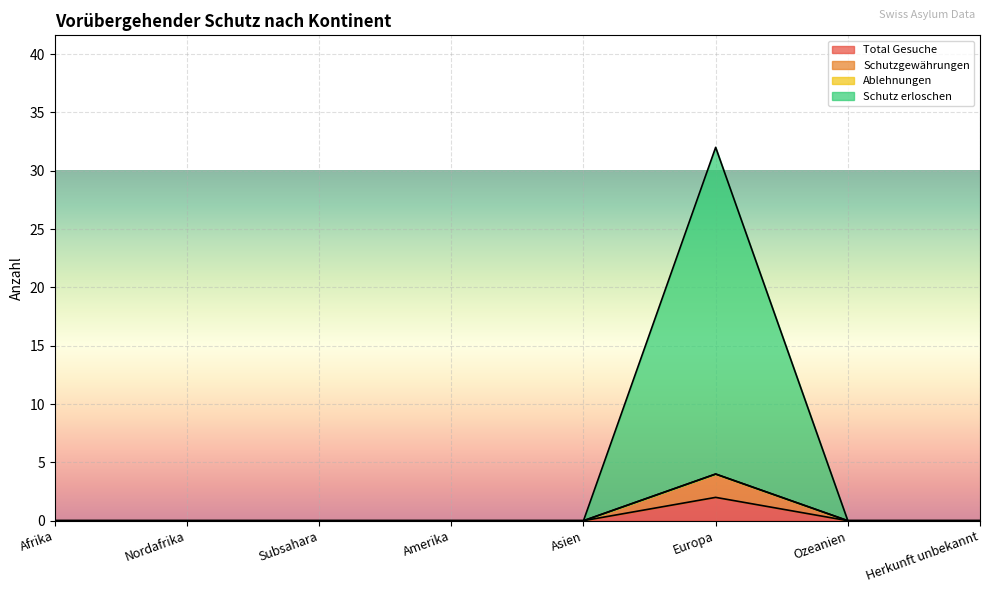

Does the chart display data point markers on the line(s)?

No